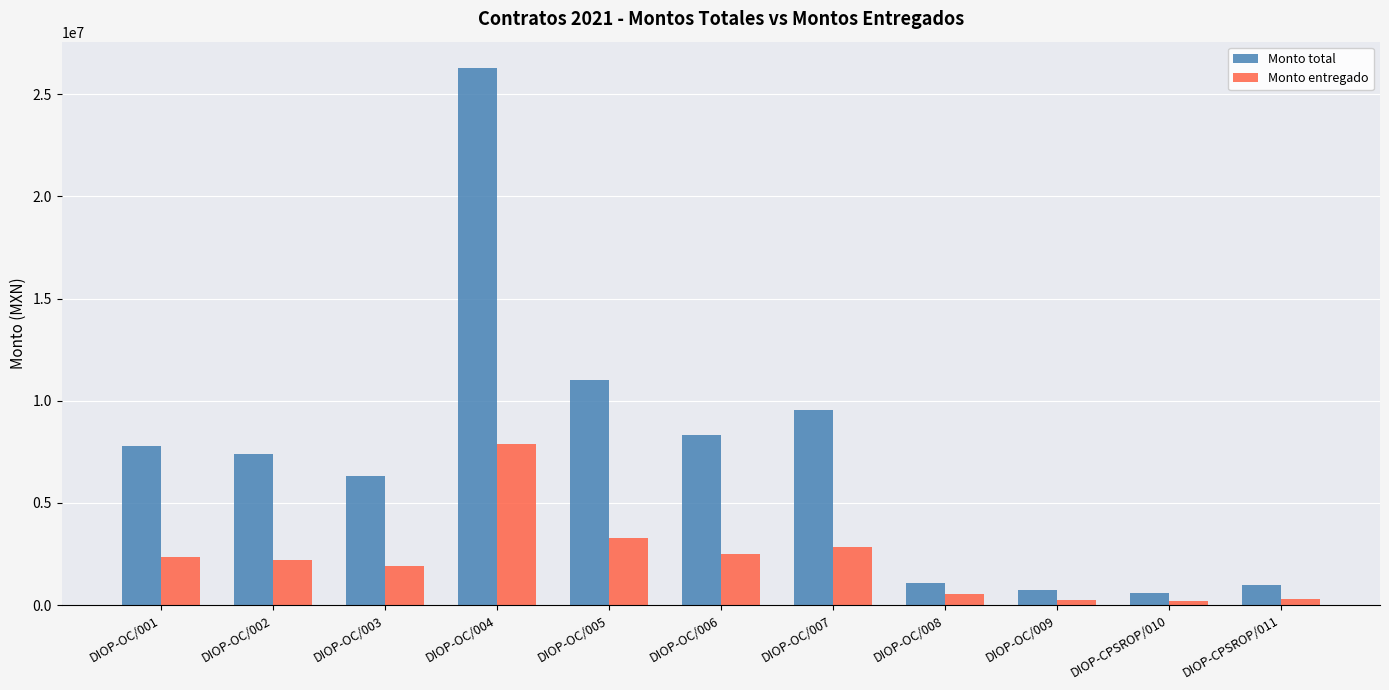

How many bars are there in total?

22